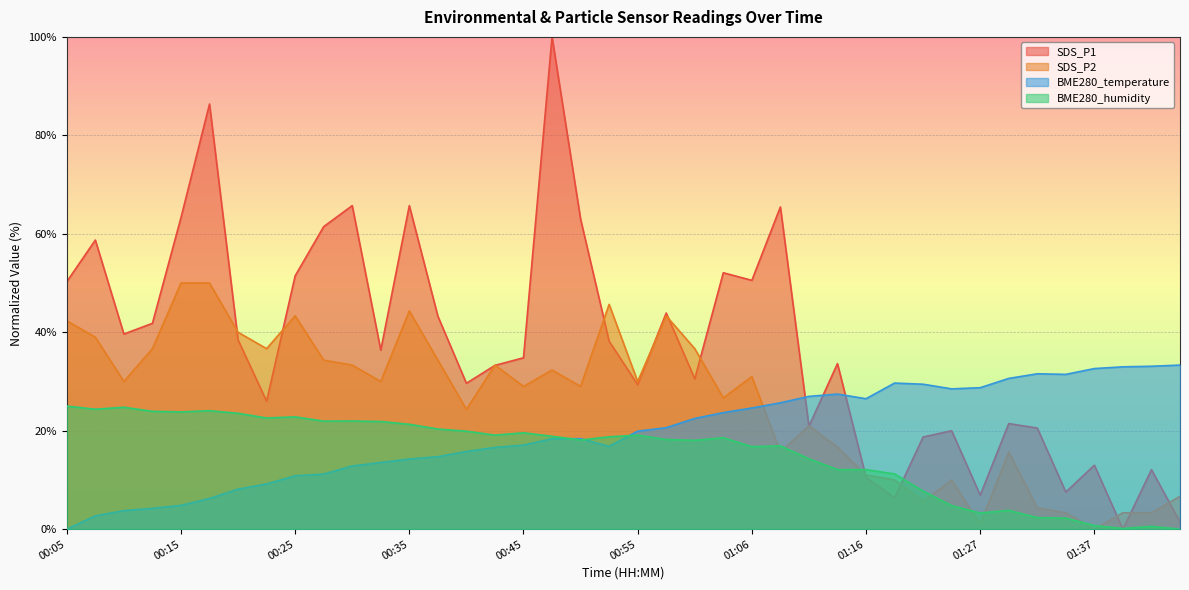

True or false: SDS_P2 has more than 2 interior local peaks.

True